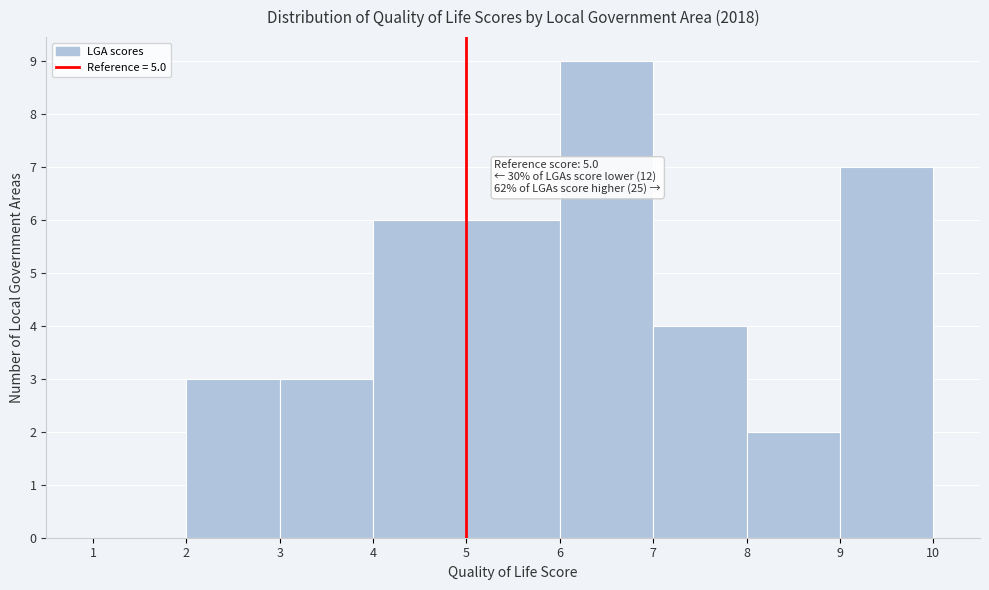

Which range on the x-axis has the tallest bar?

6 to 7